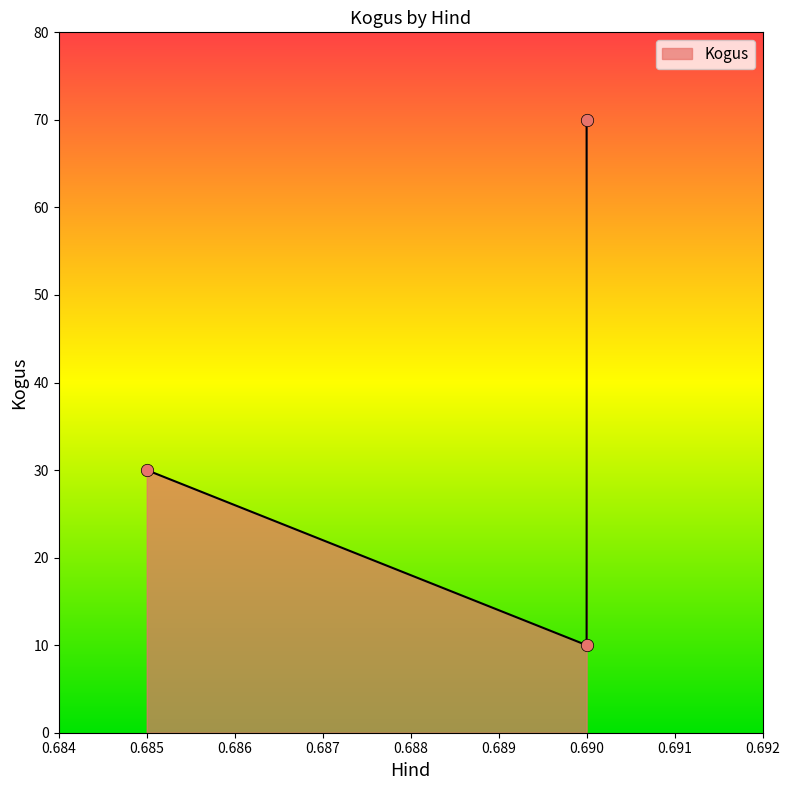

Between 0.69 and 0.69, which is larger?

0.69